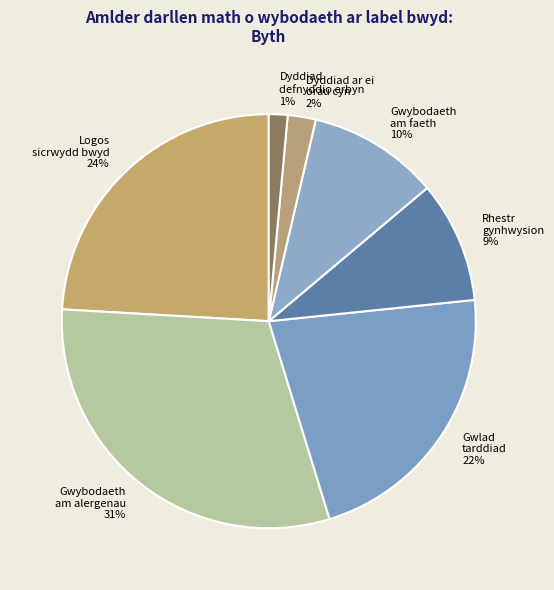

To the nearest percent, what is the average slice percentage?

14%